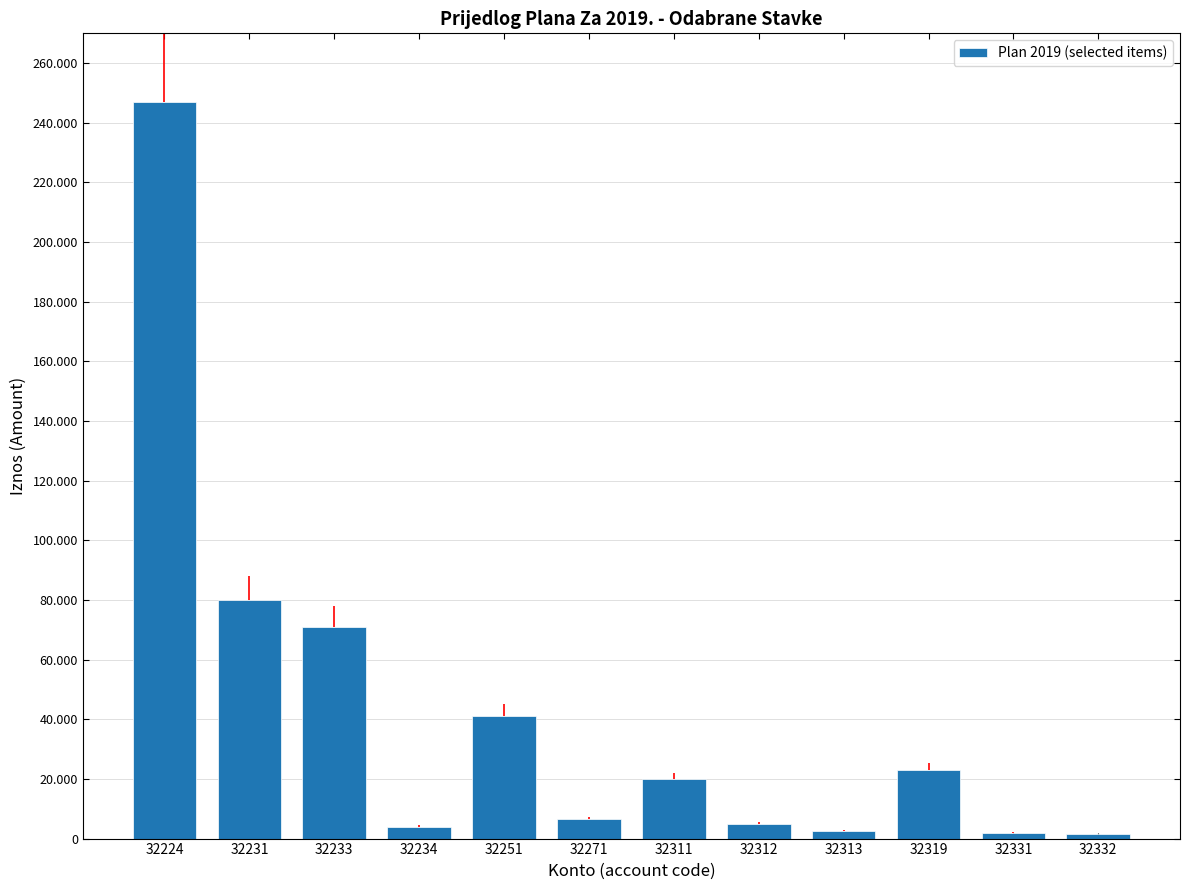

What is the greatest value displayed?

247000